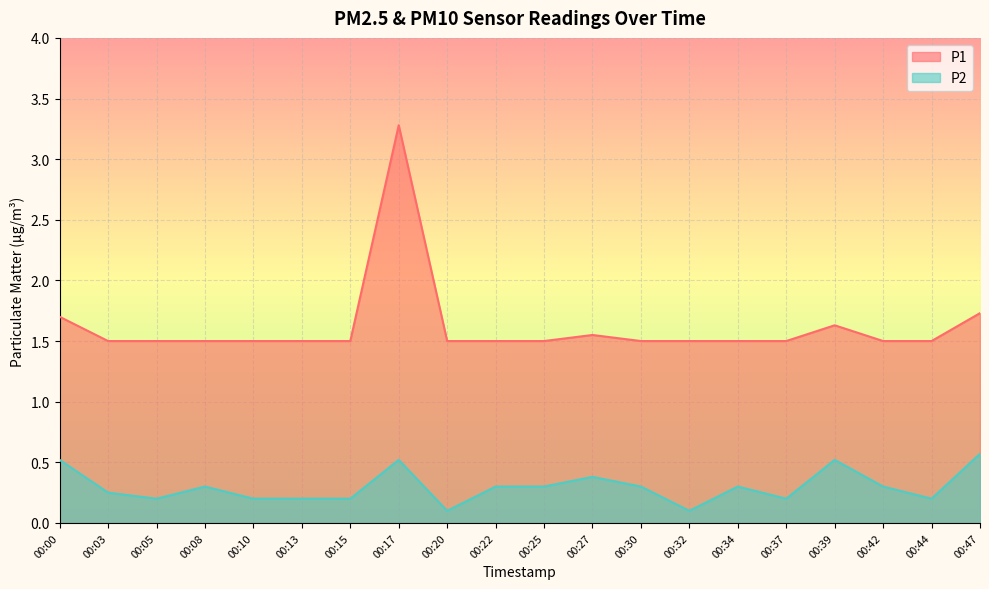

Which series has the widest spread of values?

P1